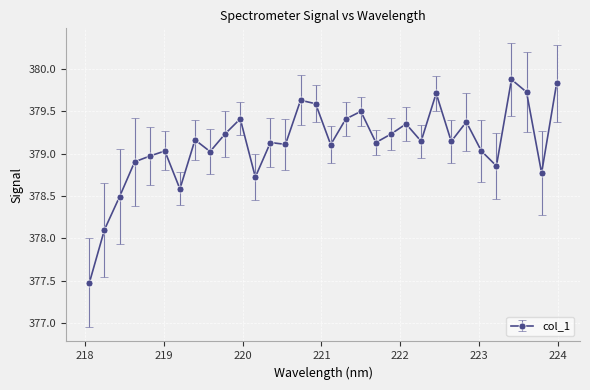

What is the difference between the maximum and minimum values?

2.4